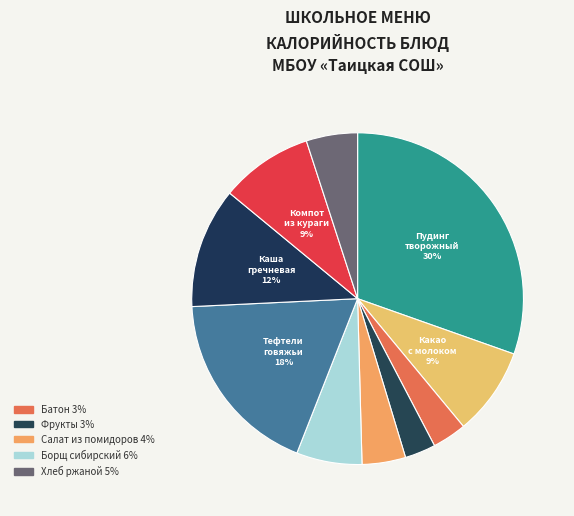

Is there a majority slice in this chart?

No